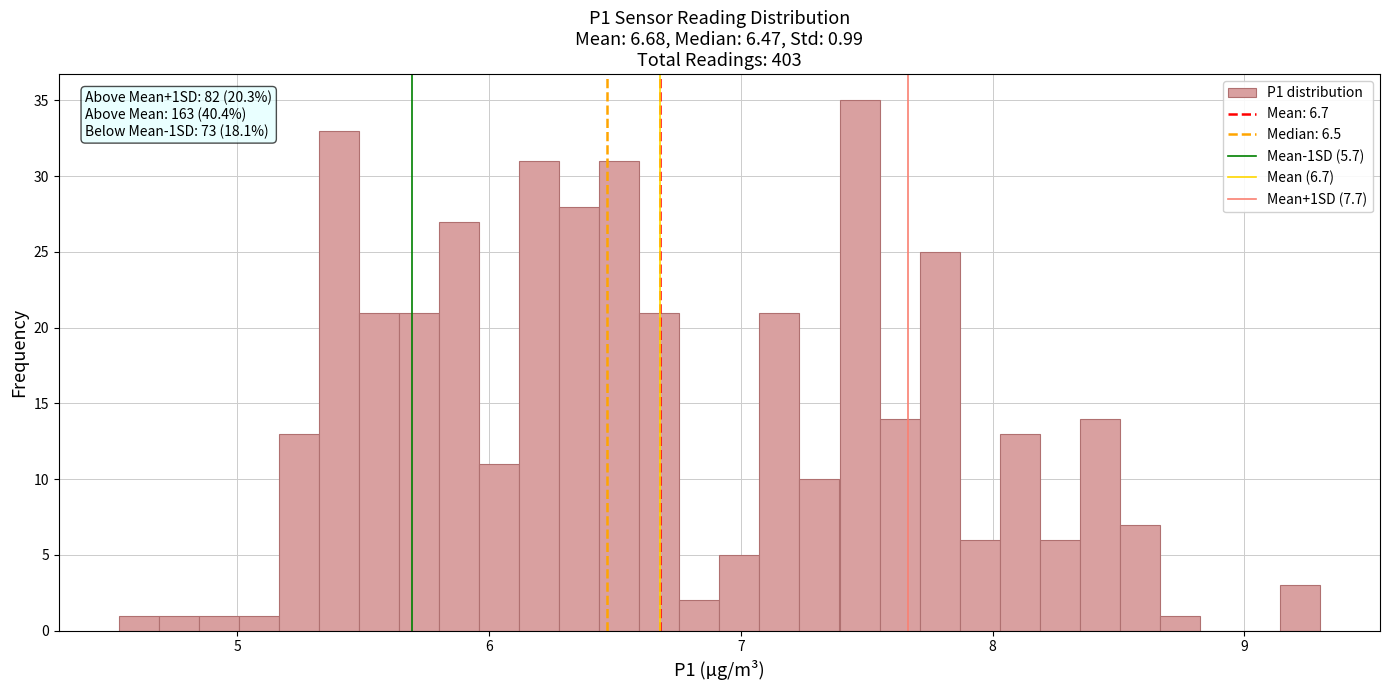

Read against the x-axis, roughly where is the centre of the tallest bar?

7.5